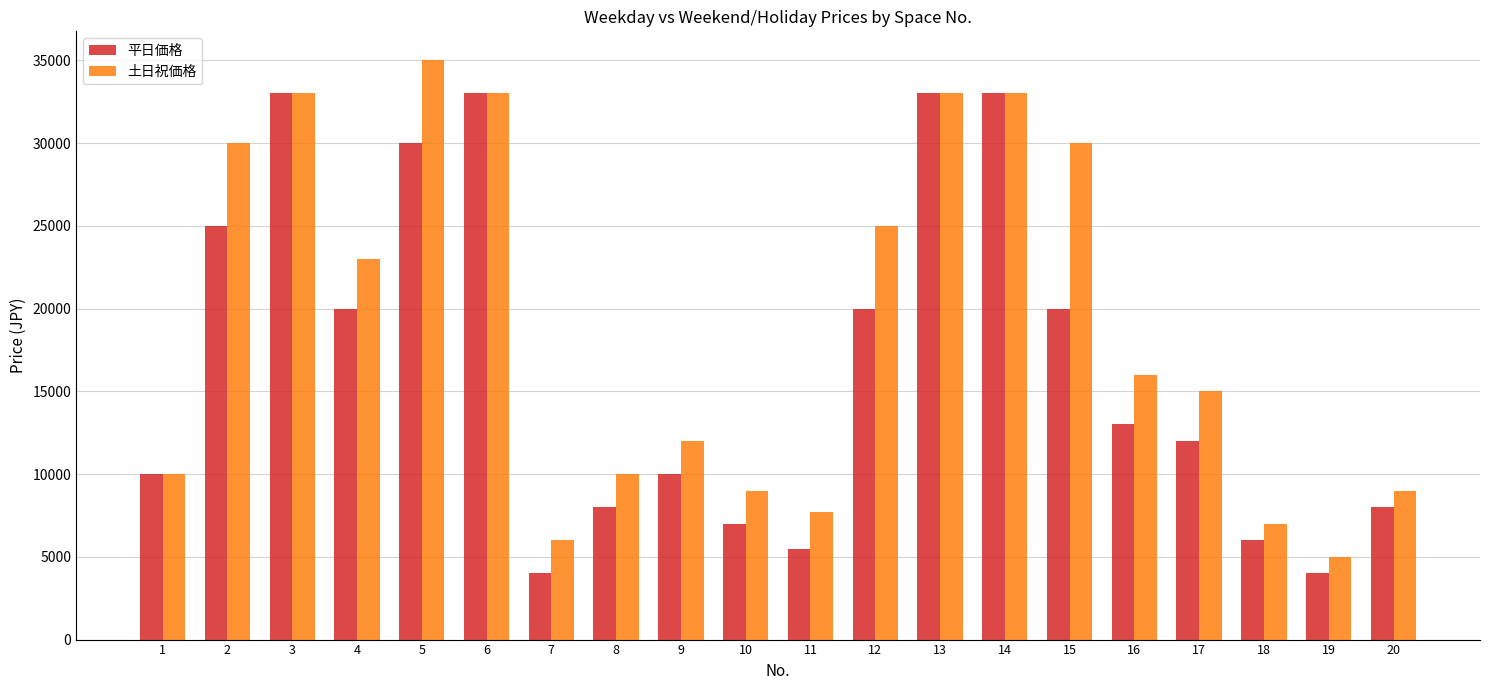

The 土日祝価格 series shows 6000 at 7. True or false?

True